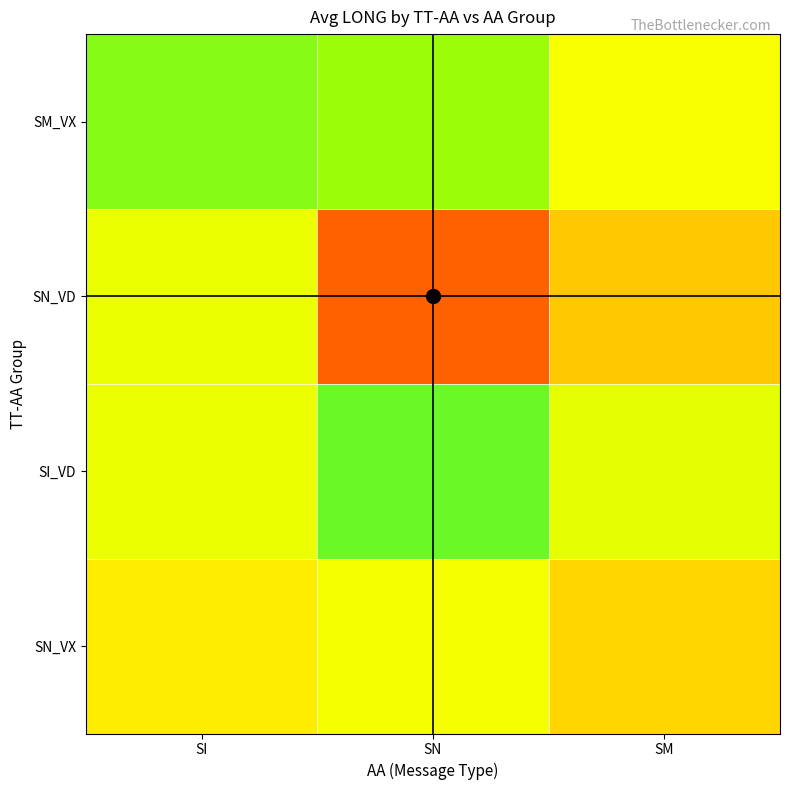

At which category is the sum across all series the highest?

SM